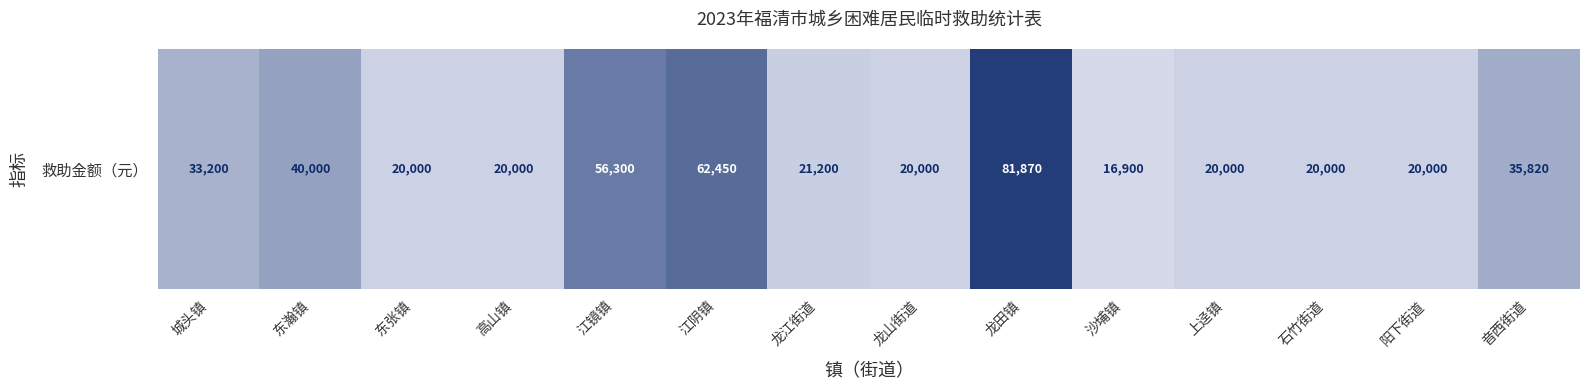

Read the value at 龙江街道, to the nearest 100.

21200